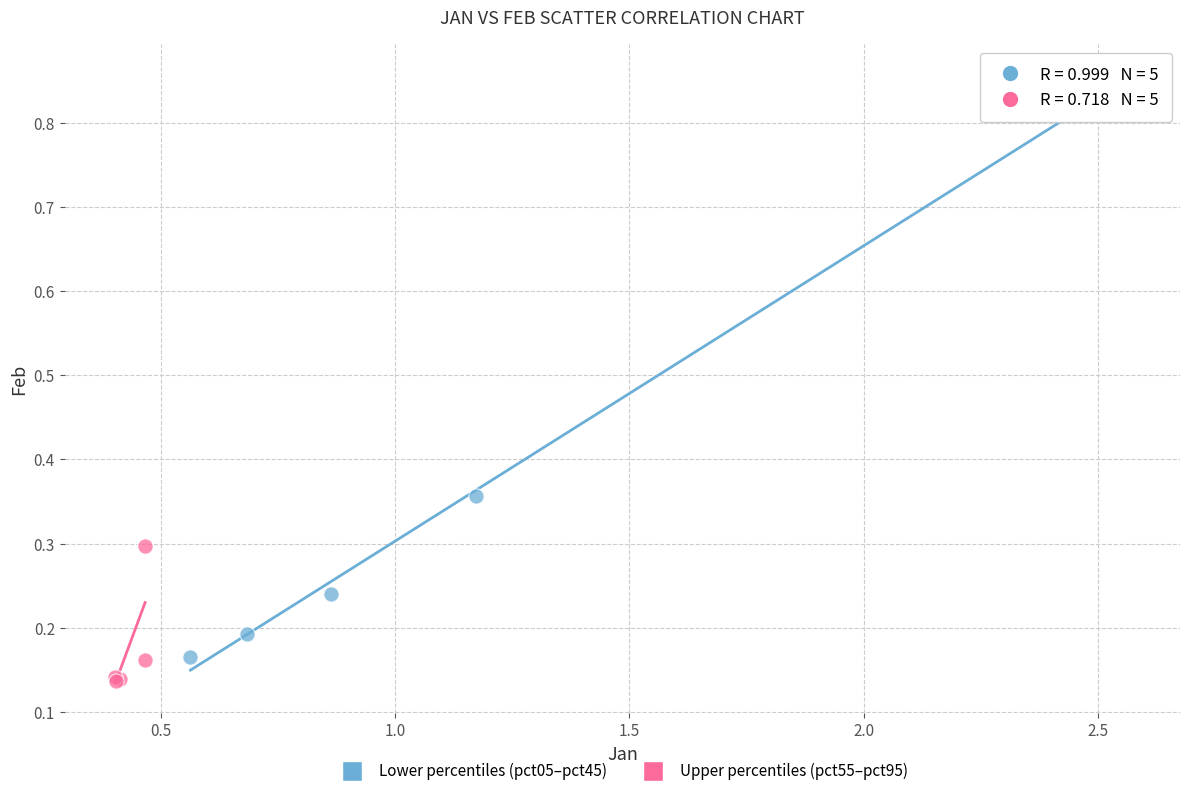

What are all the series names shown in the legend?

Lower percentiles (pct05–pct45), Upper percentiles (pct55–pct95)